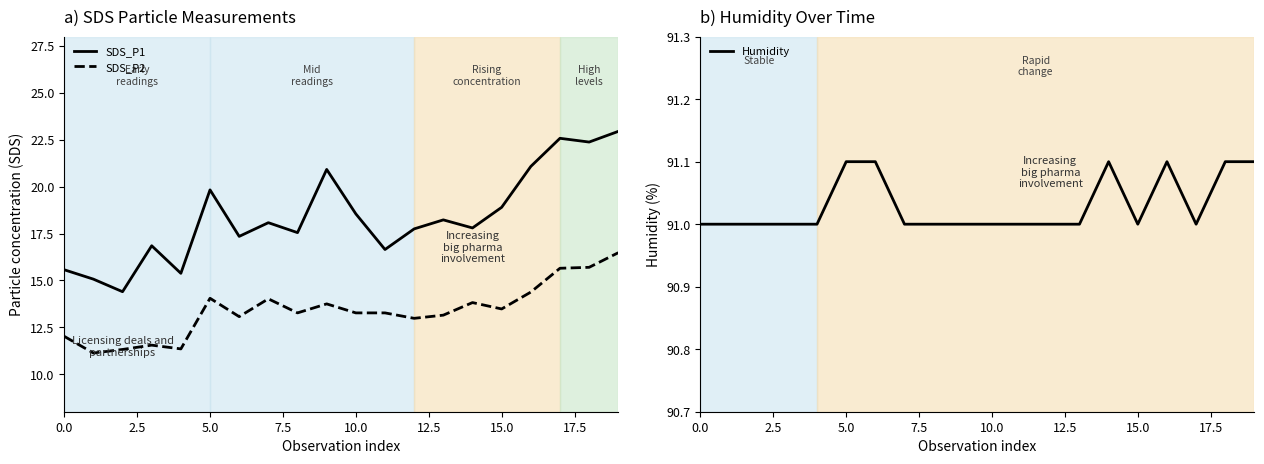

True or false: SDS_P2 and SDS_P1 cross at least once.

False